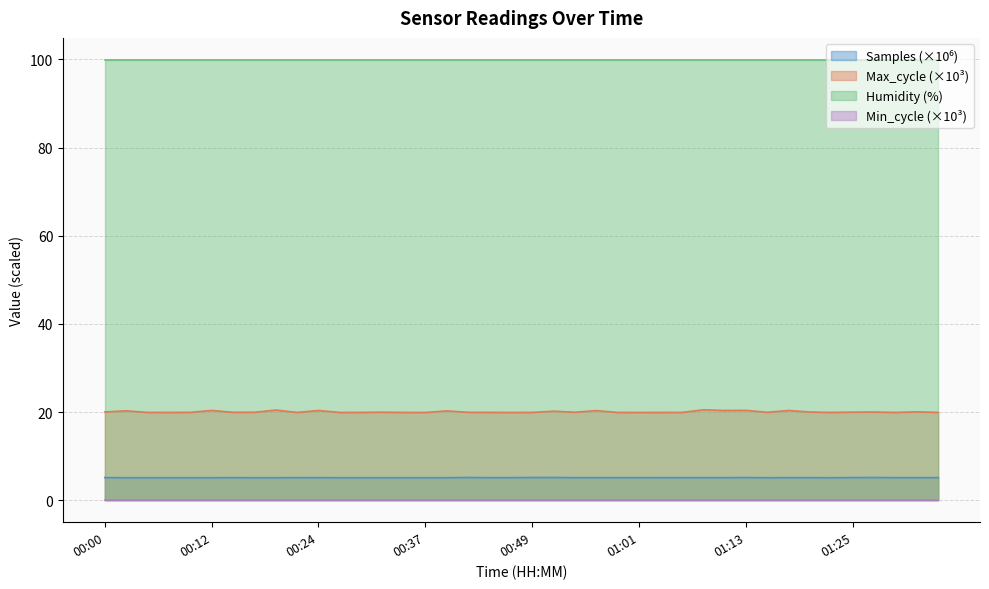

Which series has the largest range (max minus min)?

Max_cycle (×10³)